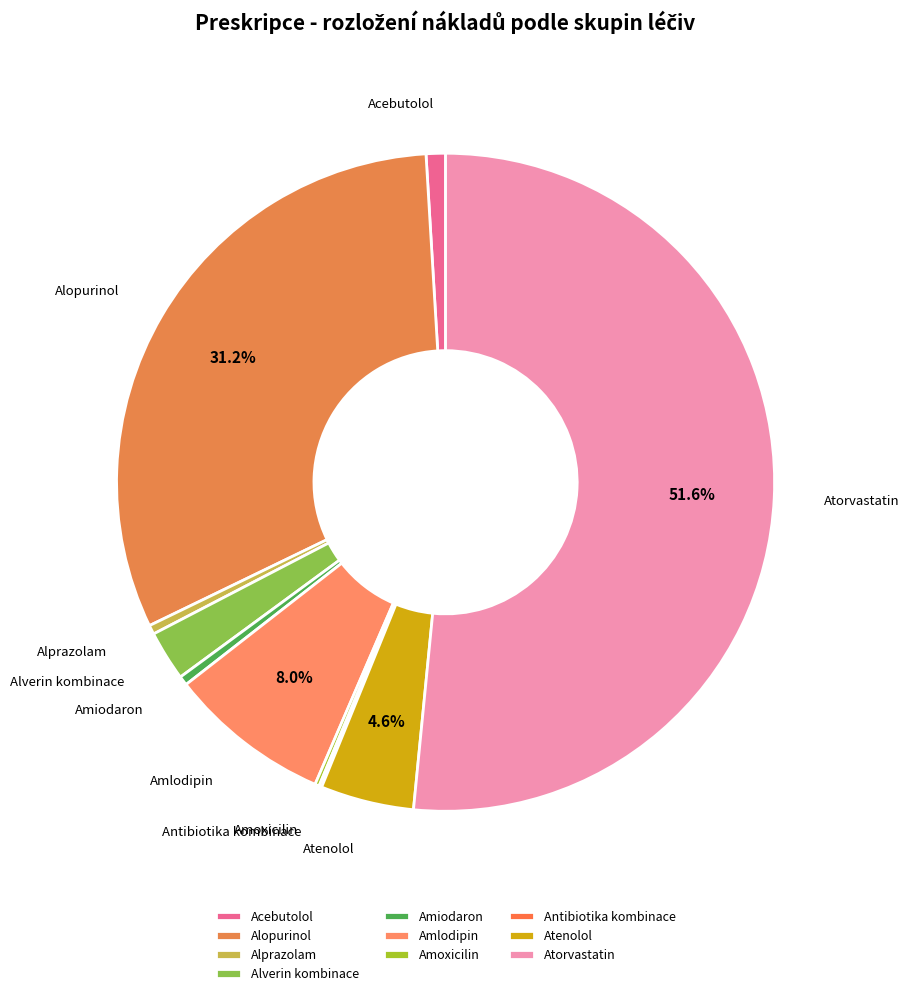

Does Atorvastatin account for over 50% of the chart?

Yes